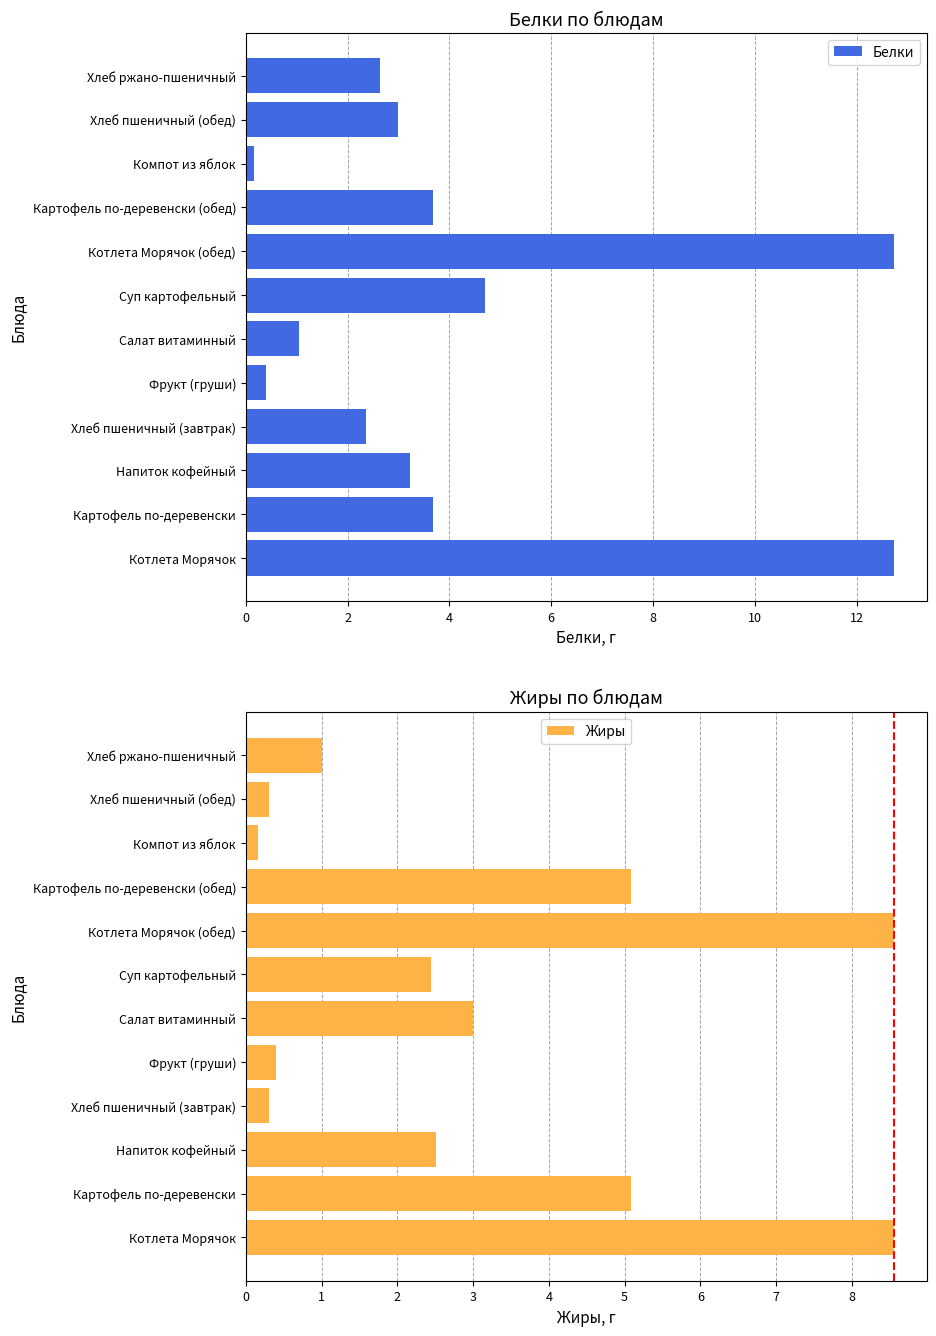

The Белки series shows 3.7 at Картофель по-деревенски (обед). True or false?

True